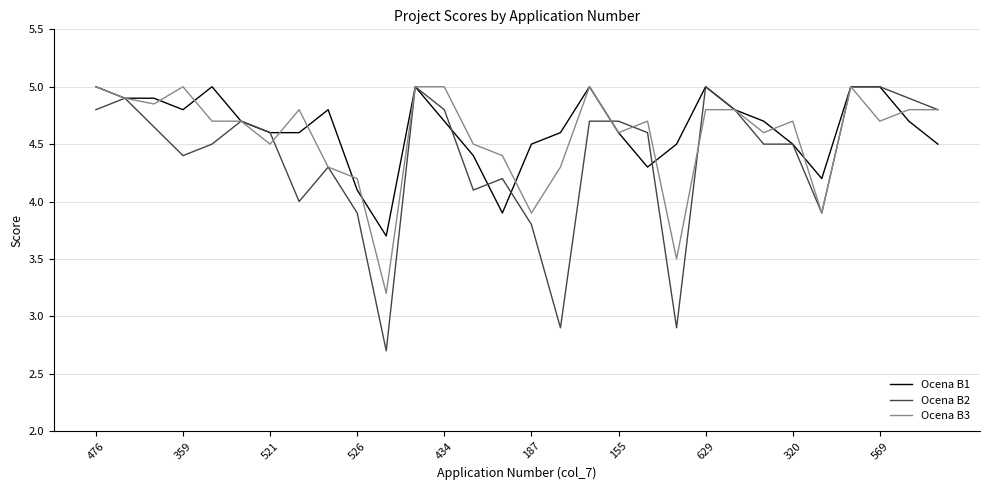

What is the highest value of the Ocena B3 series?

5.0